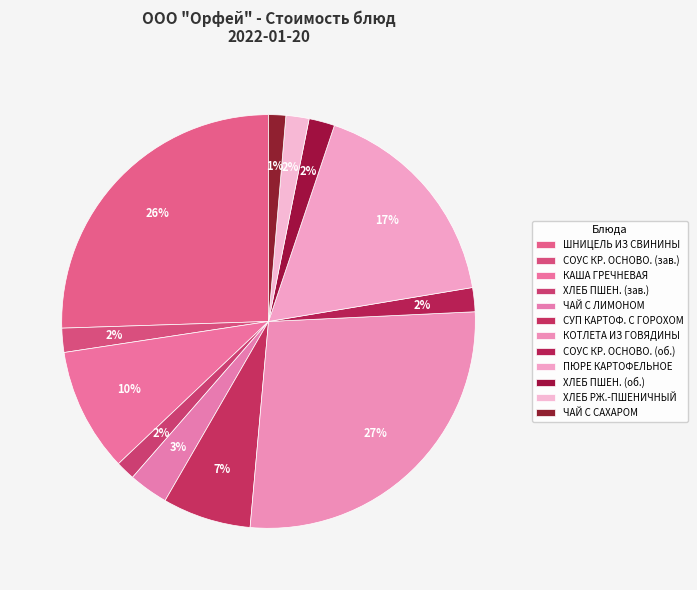

How many segments does this pie chart have?

12